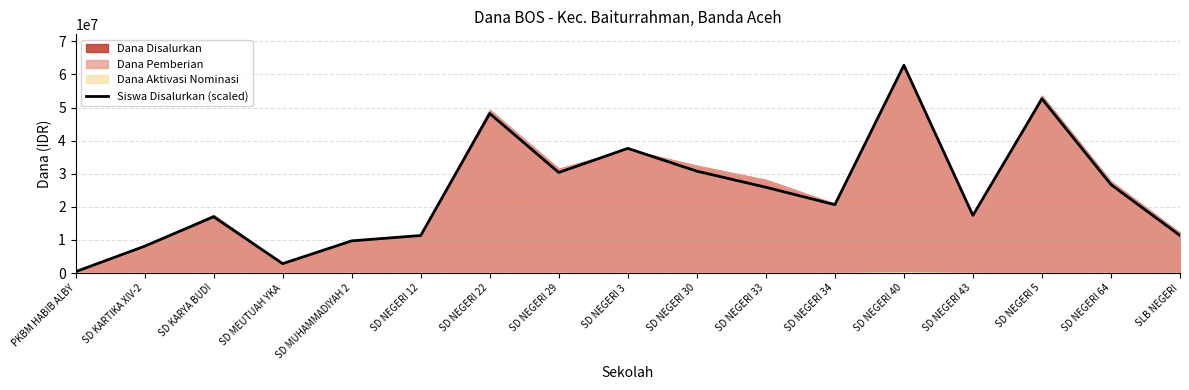

At which category does the chart reach its minimum across all series?

PKBM HABIB ALBY